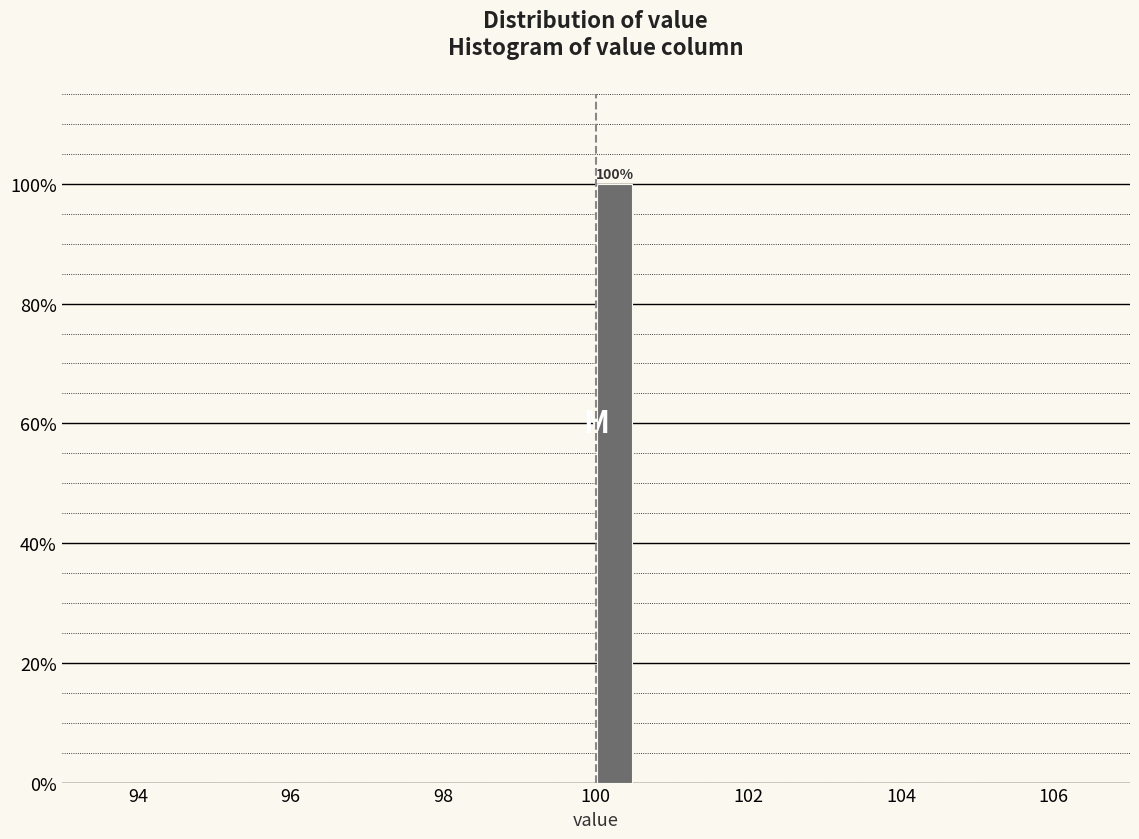

Read against the x-axis, roughly where is the centre of the tallest bar?

100.2